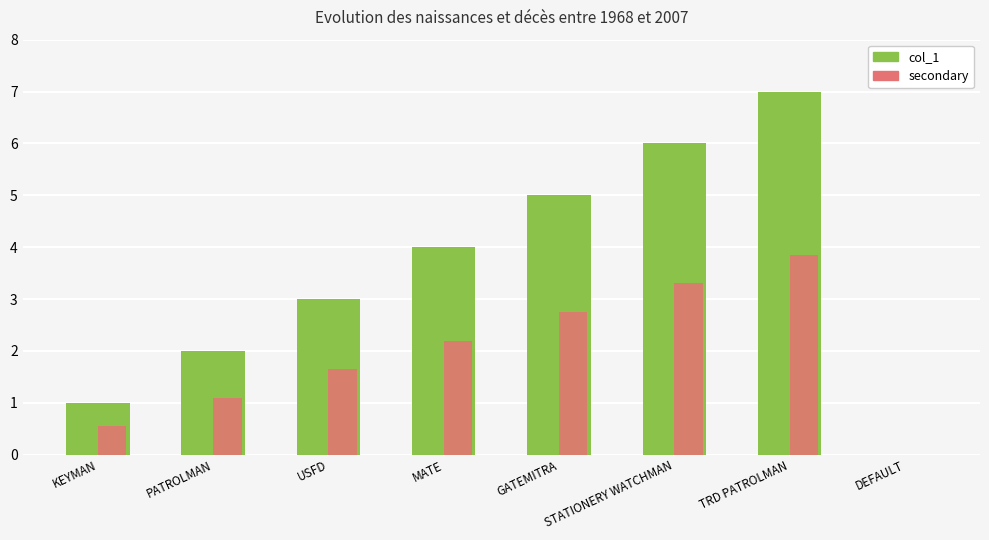

Are the bars grouped side by side (vs. stacked)?

Yes